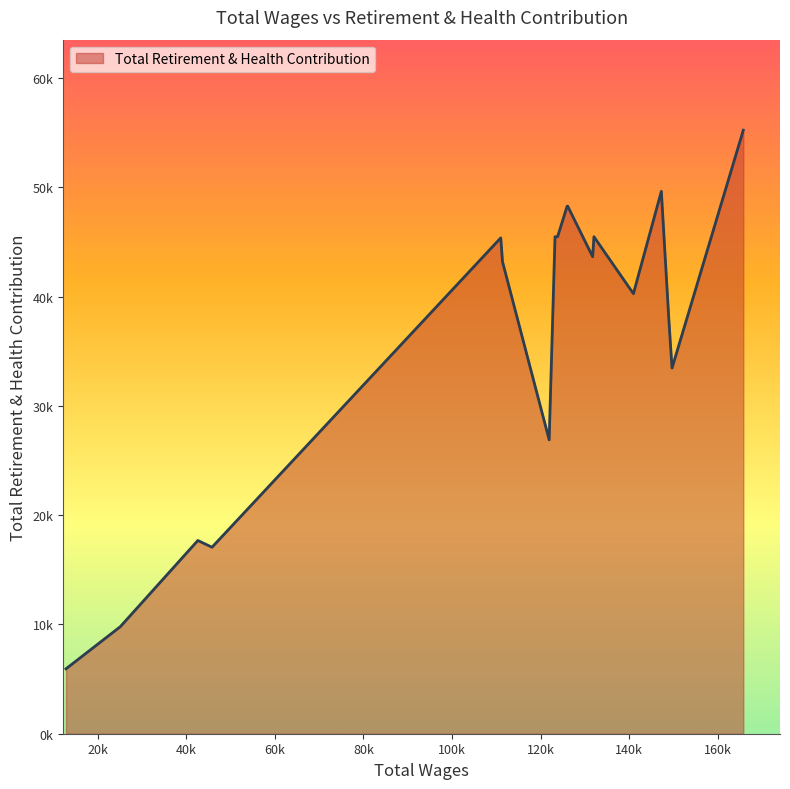

What is the label of the 8th point from the right?

123261.0